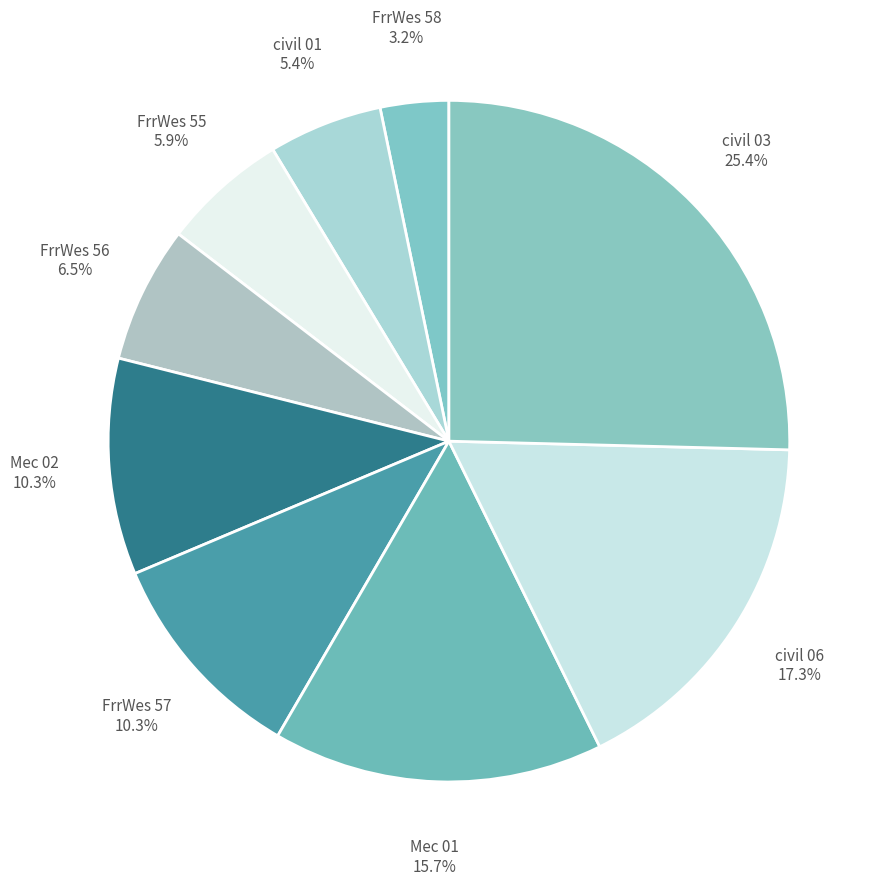

Does civil 06 represent more than half of the total?

No